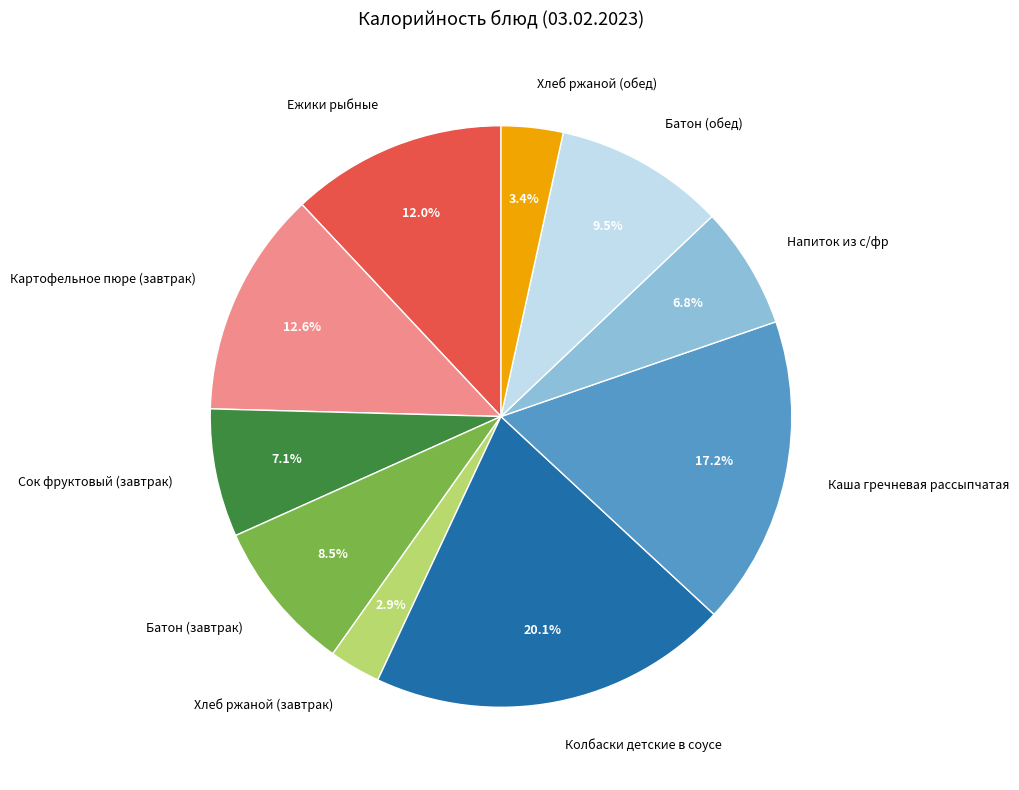

What is the ratio of the value at Батон (обед) to the value at Сок фруктовый (завтрак)?

1.3